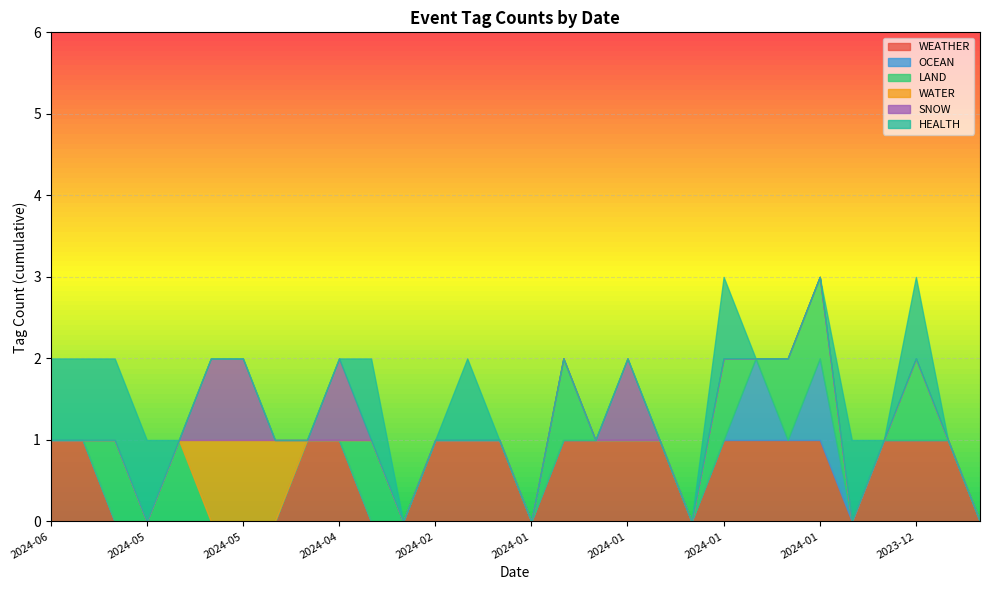

What is the spread (max minus min) of values at 2024-05-08?

1